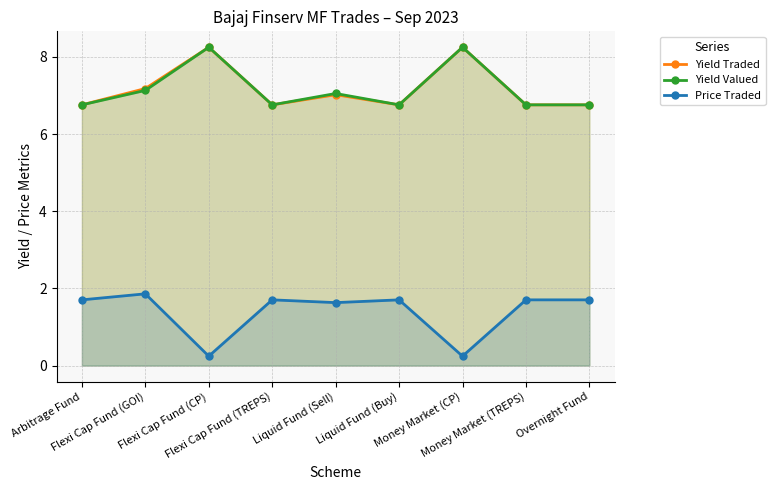

How many series are shown in this chart?

3